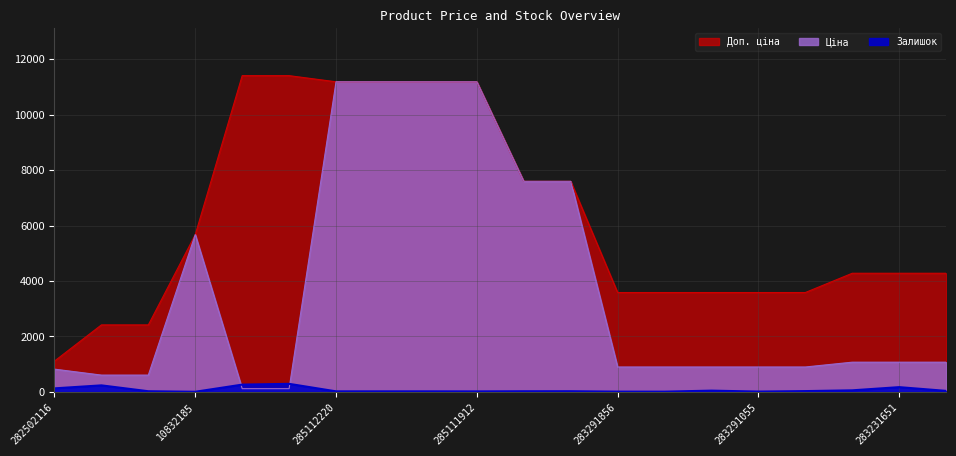

Which category has the lowest value in the Залишок series?

10832185